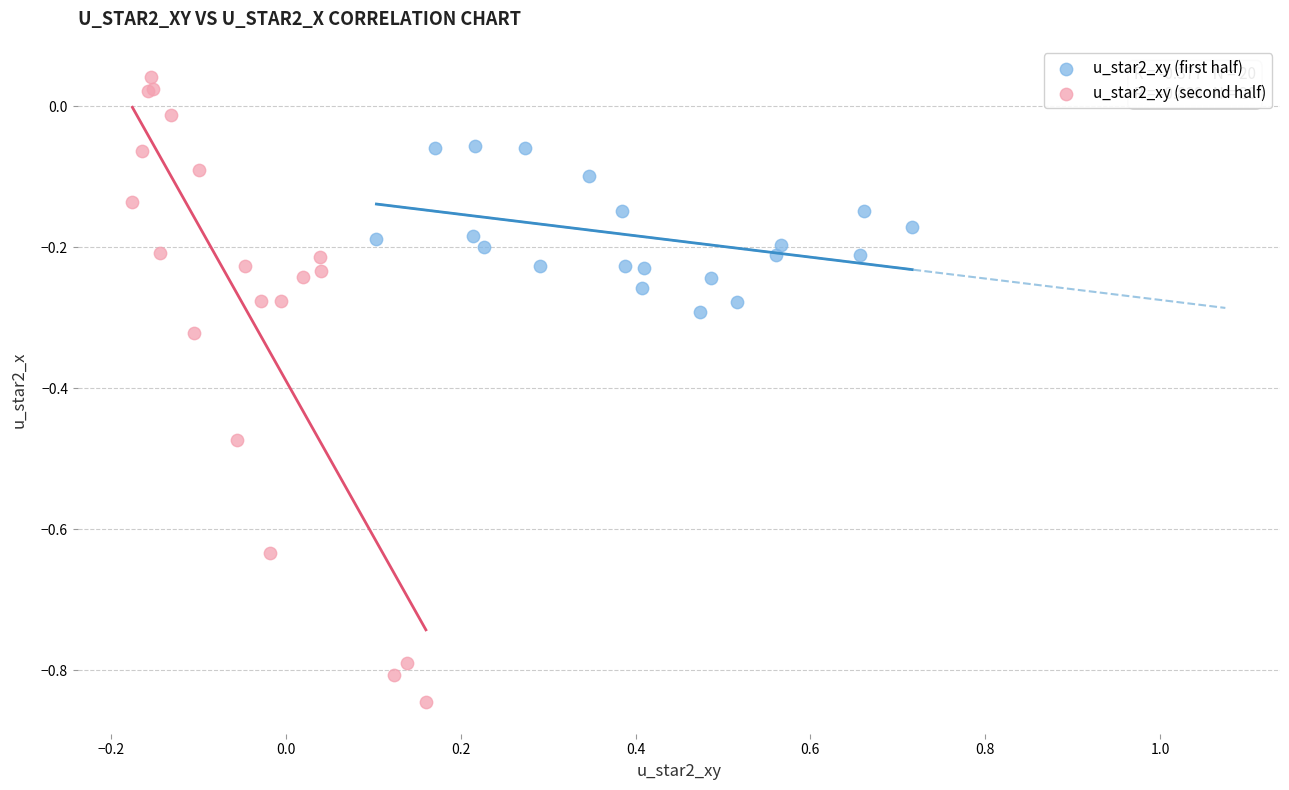

Which series contains the highest Y value?

u_star2_xy (second half)